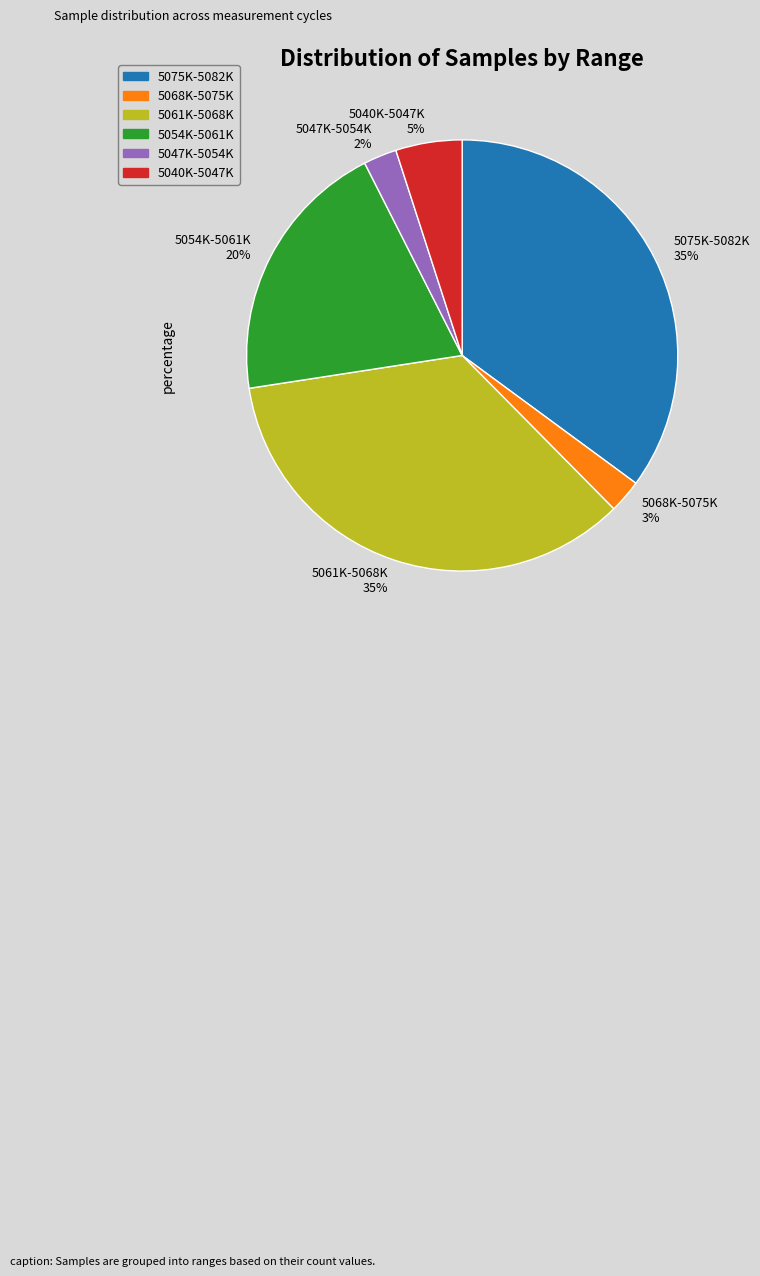

Do 5061K-5068K 35% and 5040K-5047K 5% together represent more than half of the pie?

No